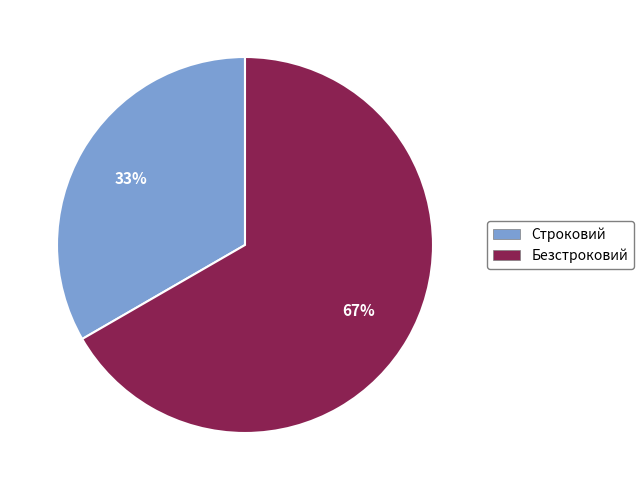

Which has a higher value, Безстроковий or Строковий?

Безстроковий